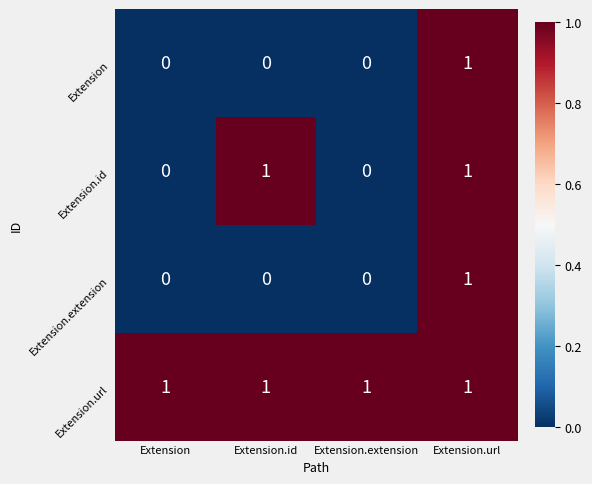

Which series has the largest total across all categories?

Extension.url